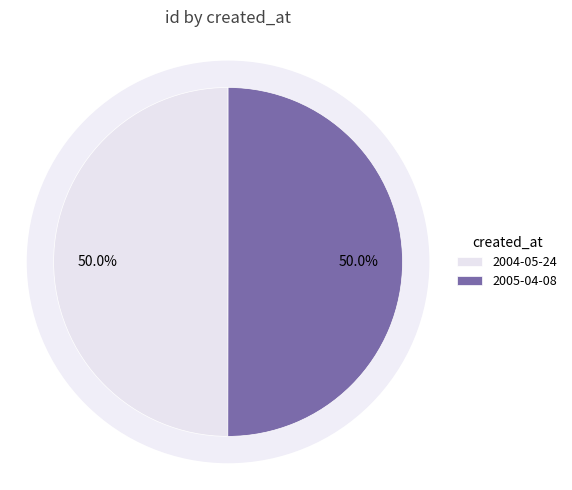

What percentage is the 2004-05-24 slice, to the nearest percent?

50%